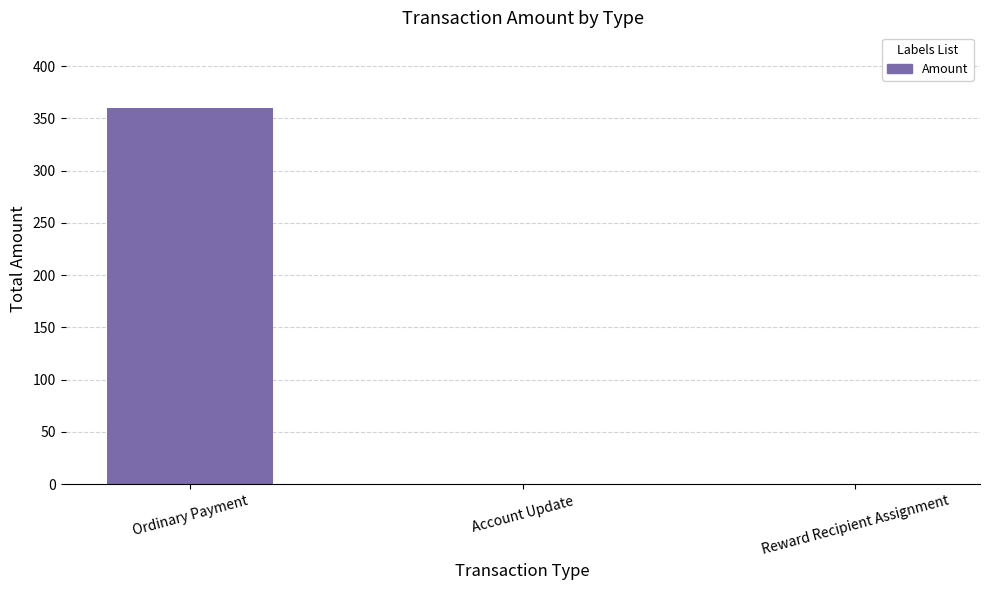

Reading right to left, transcribe all the data shown in this chart.

0.0	0.0	360.3